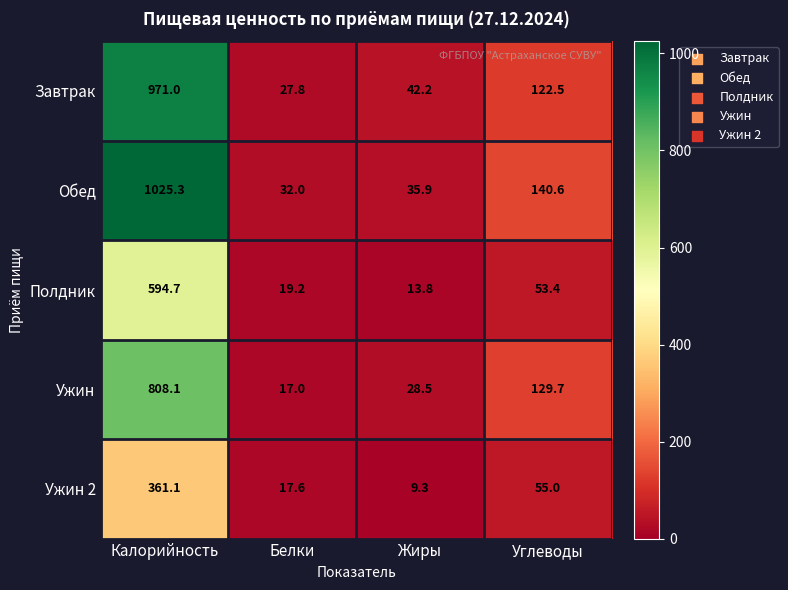

How many distinct data groups are displayed?

5